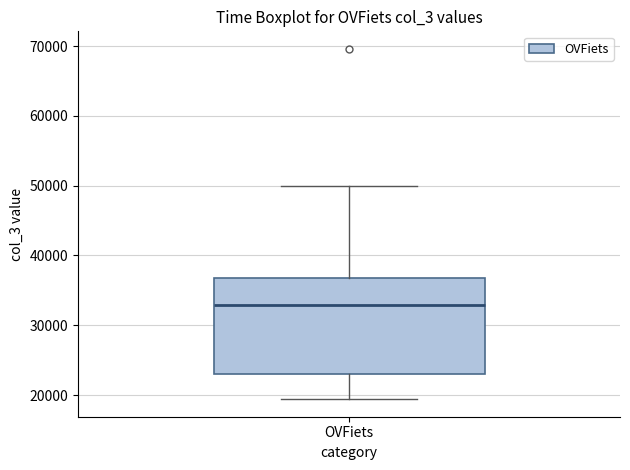

Where does the median line of the box for OVFiets sit on the y-axis? The values are not printed on the chart, so give them approximately, as read against the axis.

33000